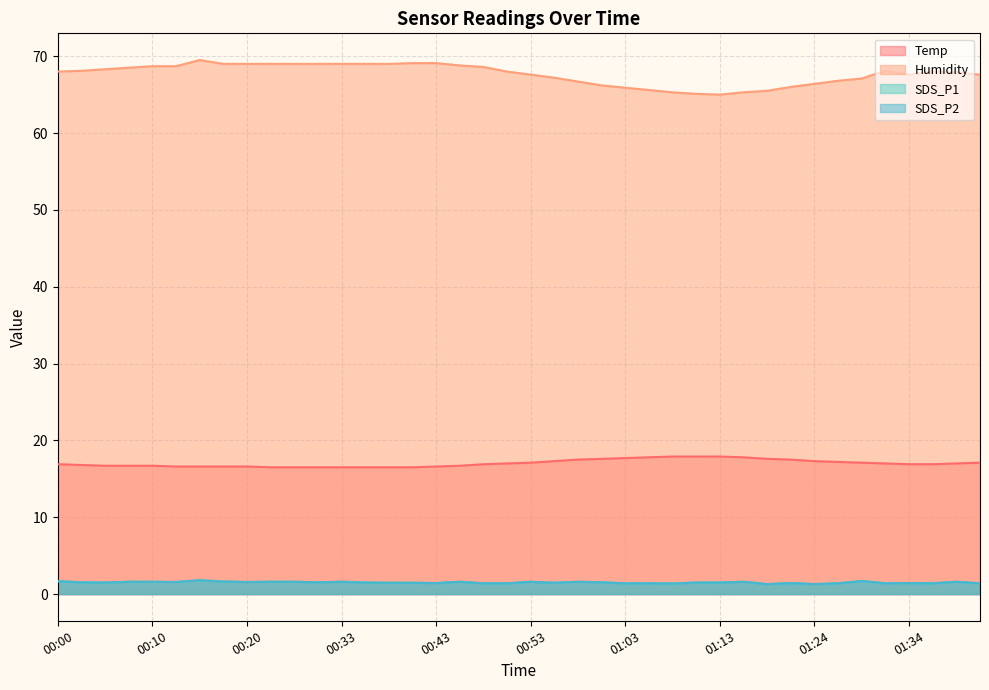

True or false: Humidity and SDS_P2 cross at least once.

False